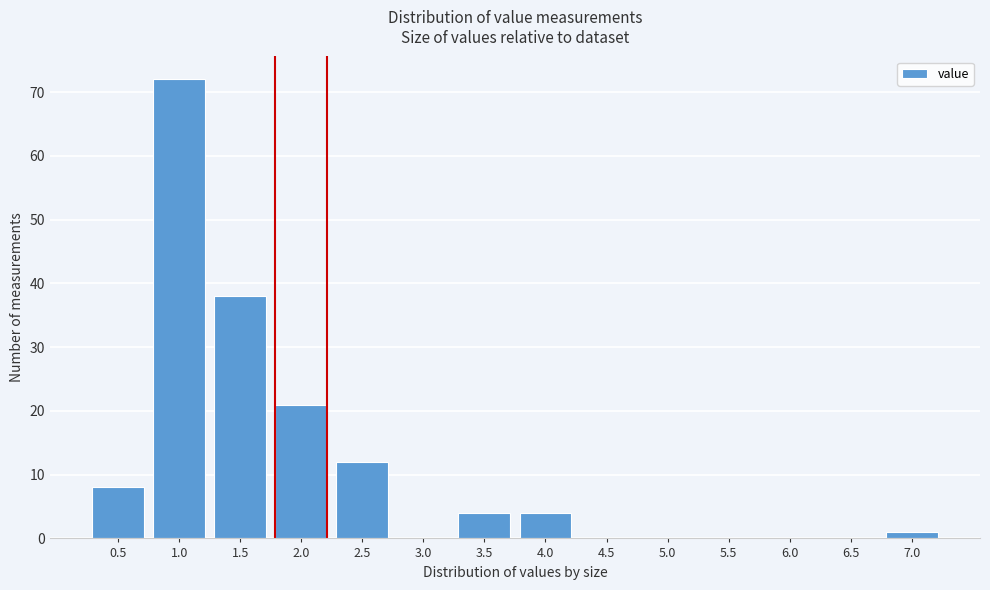

Reading right to left, transcribe all the data shown in this chart.

7.0=1	6.5=0	6.0=0	5.5=0	5.0=0	4.5=0	4.0=4	3.5=4	3.0=0	2.5=12	2.0=21	1.5=38	1.0=72	0.5=8